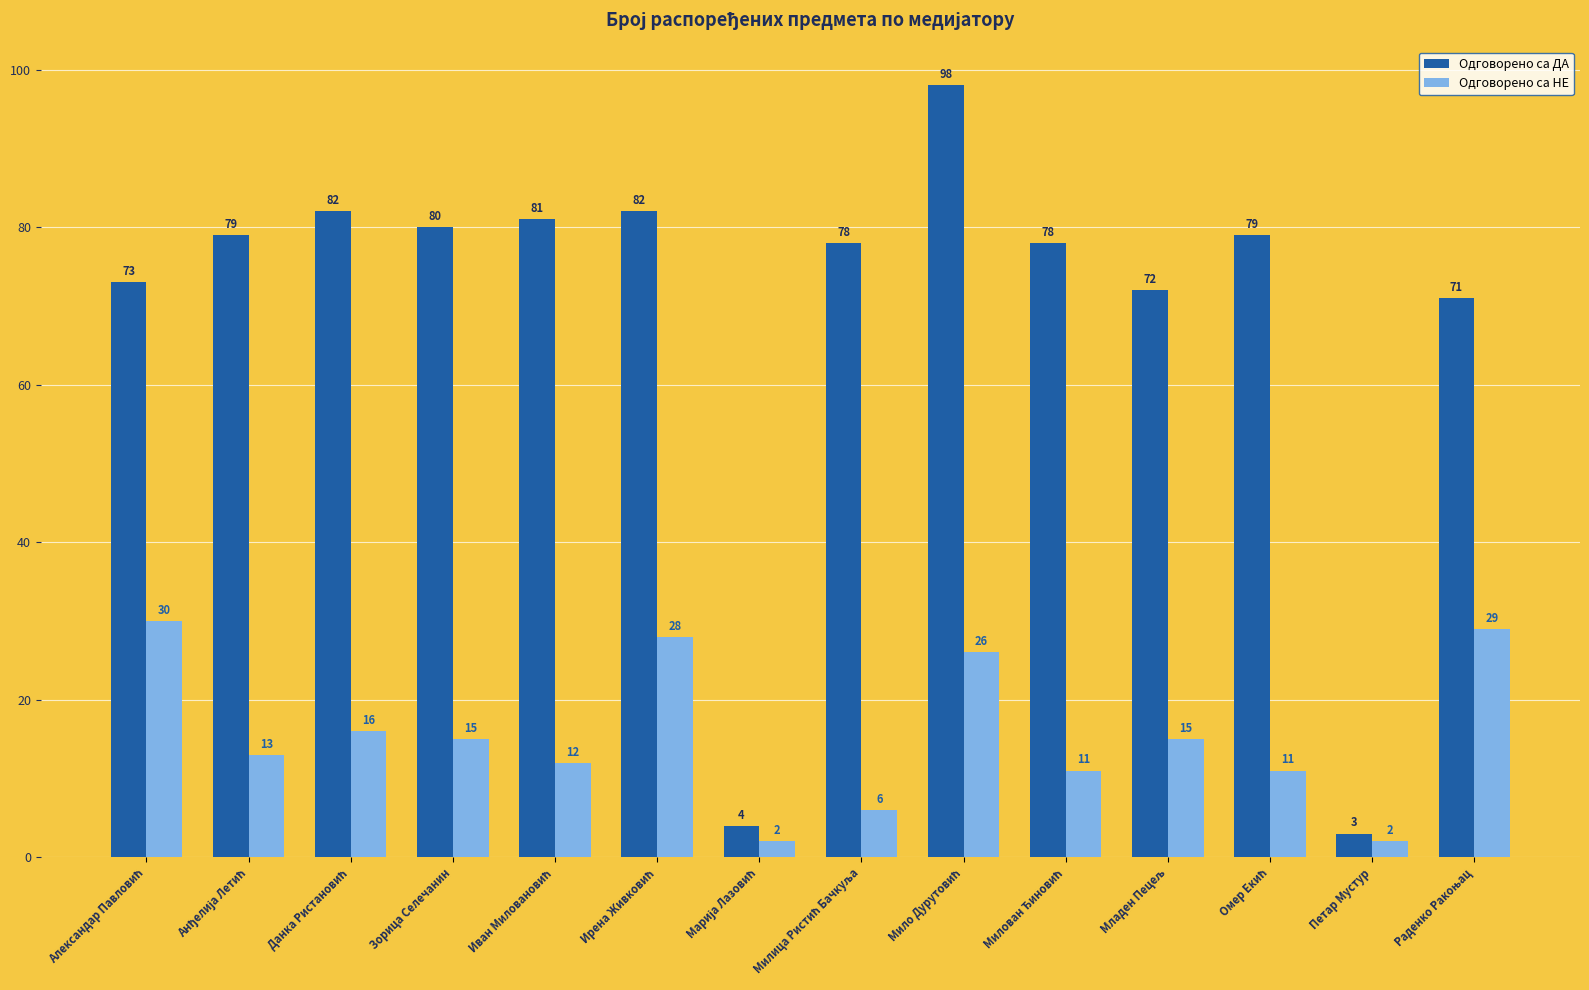

What is the average value of the Одговорено са НЕ series?

15